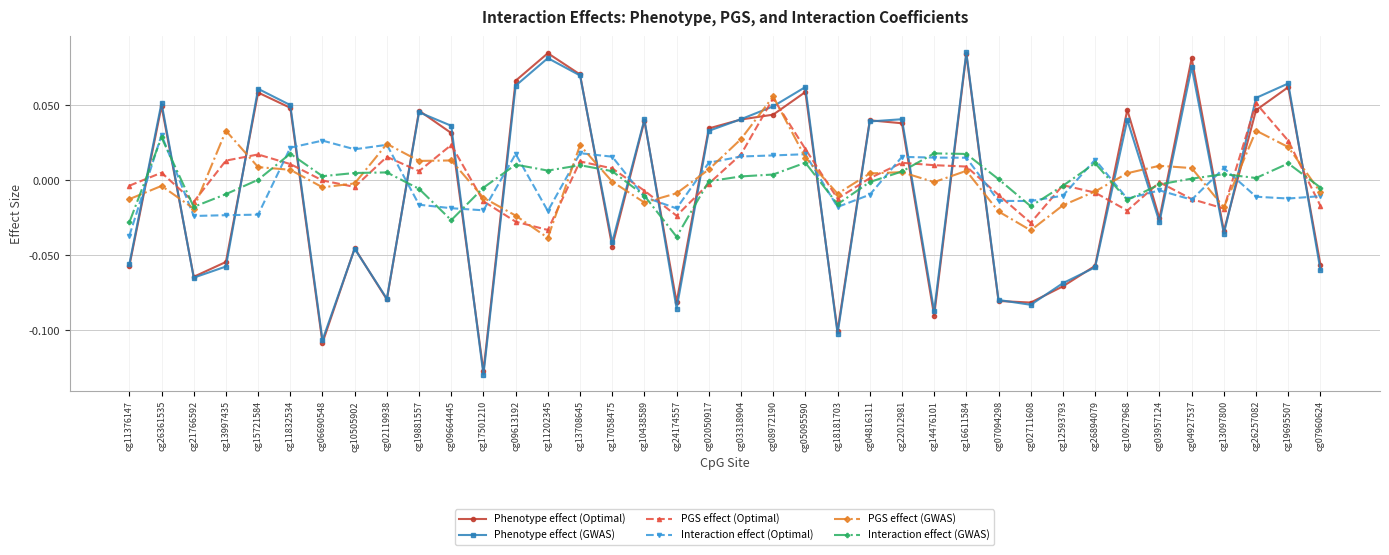

Which series changed the most between cg10927968 and cg13097800?

Phenotype effect (Optimal)